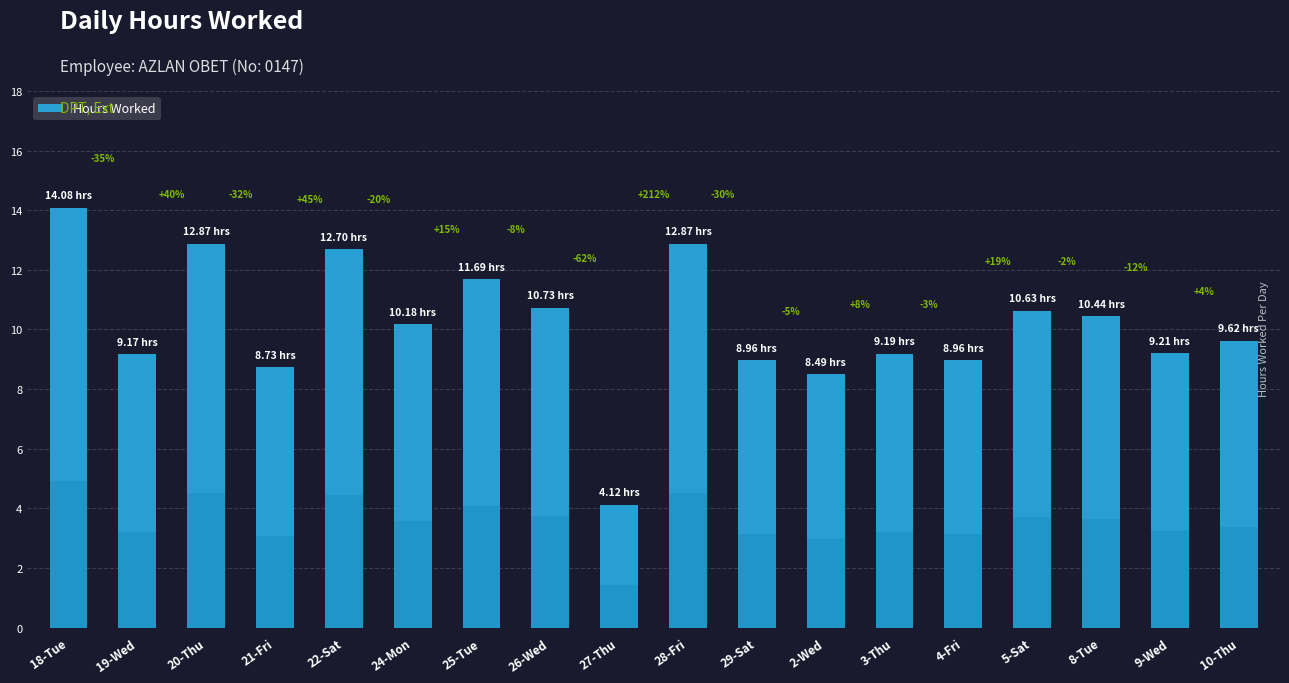

How many bars are there in total?

18